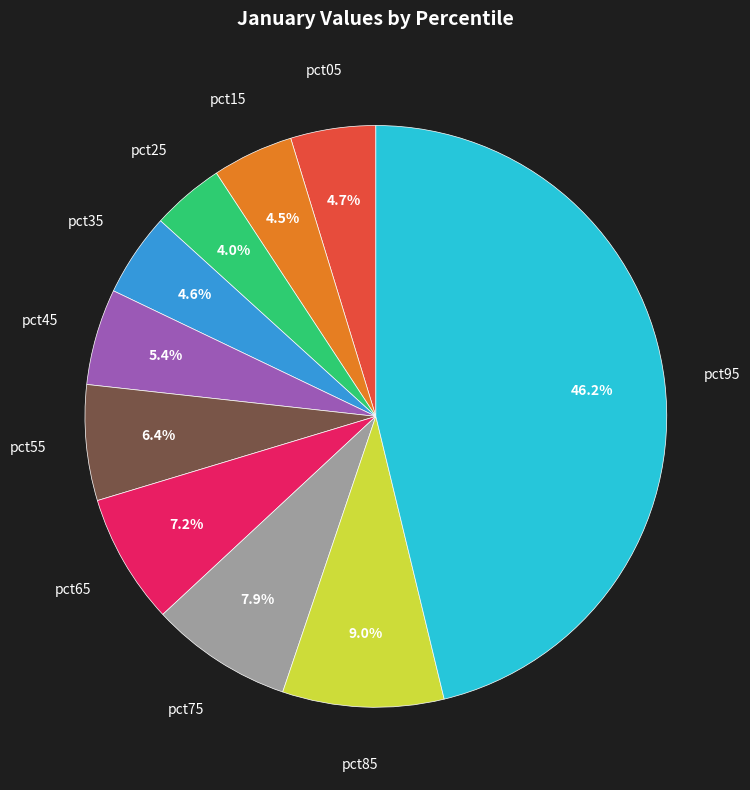

How many segments does this pie chart have?

10